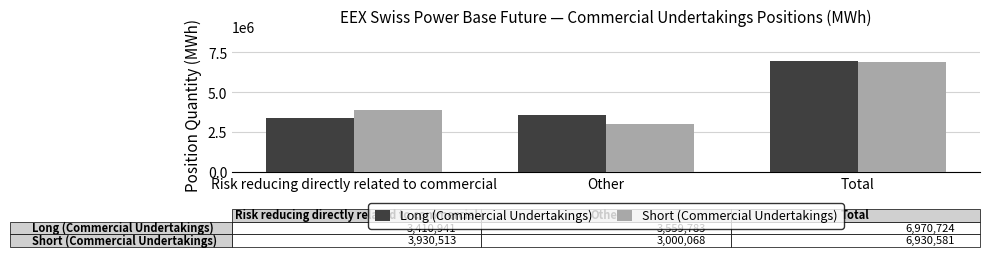

Reading right to left, what are all the values shown in this chart?

Long (Commercial Undertakings): Total=6970724	Other=3559783	Risk reducing directly related to commercial=3410941
Short (Commercial Undertakings): Total=6930581	Other=3000068	Risk reducing directly related to commercial=3930513